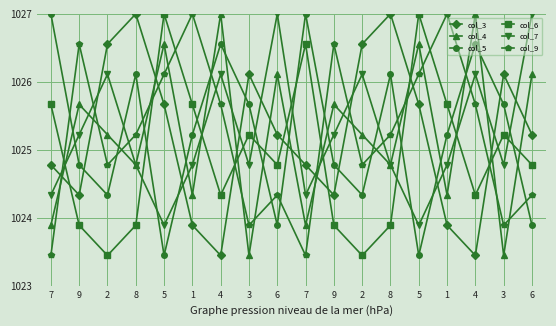

Reading left to right, what are all the values shown in this chart?

col_3: 7=1024.8	9=1024.3	2=1026.6	8=1027.0	5=1025.7	1=1023.9	4=1023.4	3=1026.1	6=1025.2	7=1024.8	9=1024.3	2=1026.6	8=1027.0	5=1025.7	1=1023.9	4=1023.4	3=1026.1	6=1025.2
col_4: 7=1023.9	9=1025.7	2=1025.2	8=1024.8	5=1026.6	1=1024.3	4=1027.0	3=1023.4	6=1026.1	7=1023.9	9=1025.7	2=1025.2	8=1024.8	5=1026.6	1=1024.3	4=1027.0	3=1023.4	6=1026.1
col_5: 7=1027.0	9=1024.8	2=1024.3	8=1026.1	5=1023.4	1=1025.2	4=1026.6	3=1025.7	6=1023.9	7=1027.0	9=1024.8	2=1024.3	8=1026.1	5=1023.4	1=1025.2	4=1026.6	3=1025.7	6=1023.9
col_6: 7=1025.7	9=1023.9	2=1023.4	8=1023.9	5=1027.0	1=1025.7	4=1024.3	3=1025.2	6=1024.8	7=1026.6	9=1023.9	2=1023.4	8=1023.9	5=1027.0	1=1025.7	4=1024.3	3=1025.2	6=1024.8
col_7: 7=1024.3	9=1025.2	2=1026.1	8=1024.8	5=1023.9	1=1024.8	4=1026.1	3=1024.8	6=1027.0	7=1024.3	9=1025.2	2=1026.1	8=1024.8	5=1023.9	1=1024.8	4=1026.1	3=1024.8	6=1027.0
col_9: 7=1023.4	9=1026.6	2=1024.8	8=1025.2	5=1026.1	1=1027.0	4=1025.7	3=1023.9	6=1024.3	7=1023.4	9=1026.6	2=1024.8	8=1025.2	5=1026.1	1=1027.0	4=1025.7	3=1023.9	6=1024.3